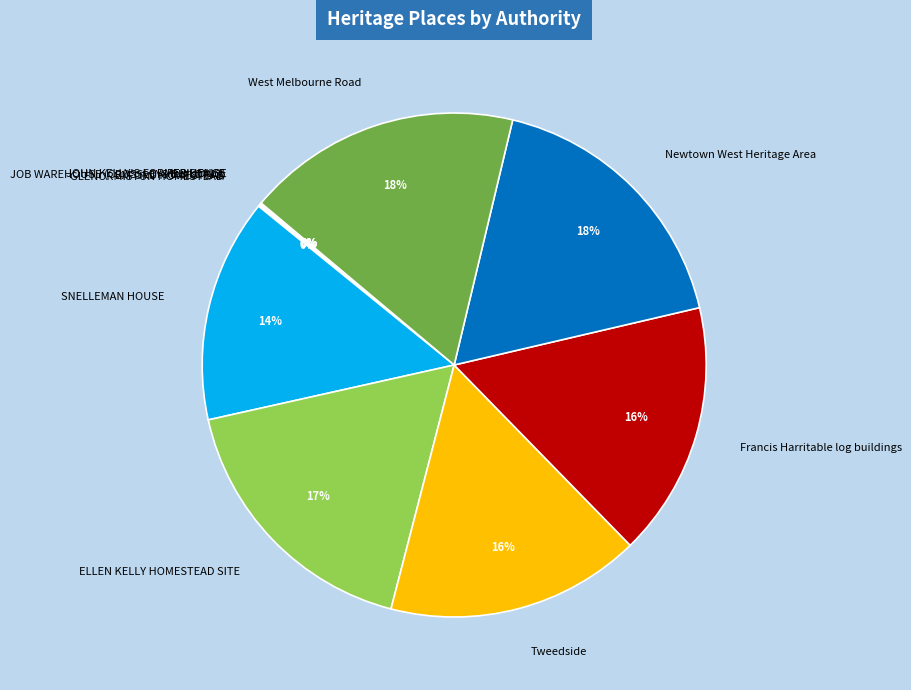

To the nearest percent, what is the average slice percentage?

9%